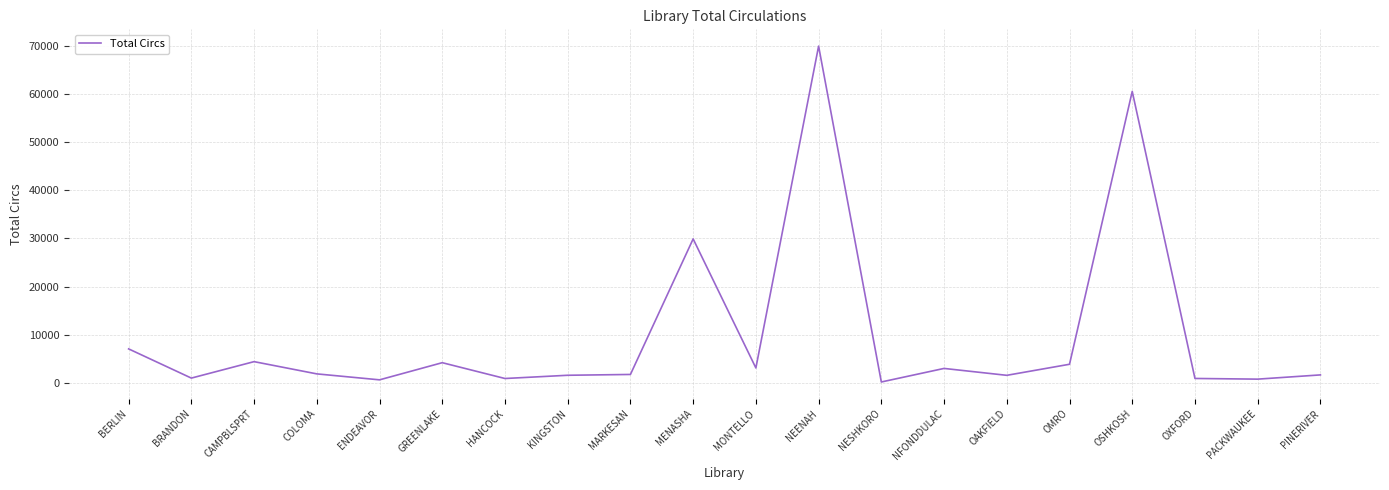

Which label corresponds to the largest value in the chart?

NEENAH